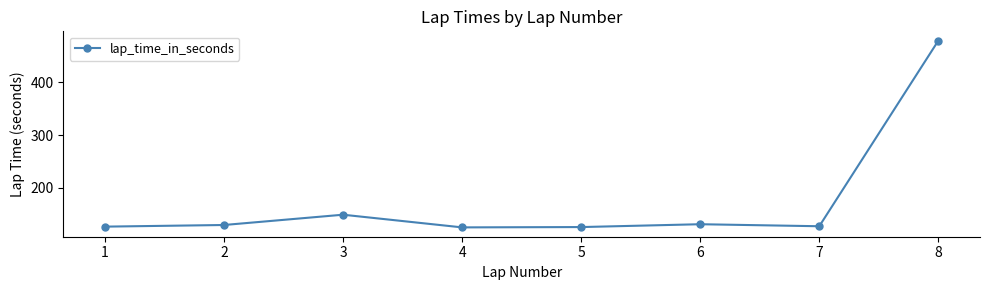

What is the minimum value shown in the chart?

125.1